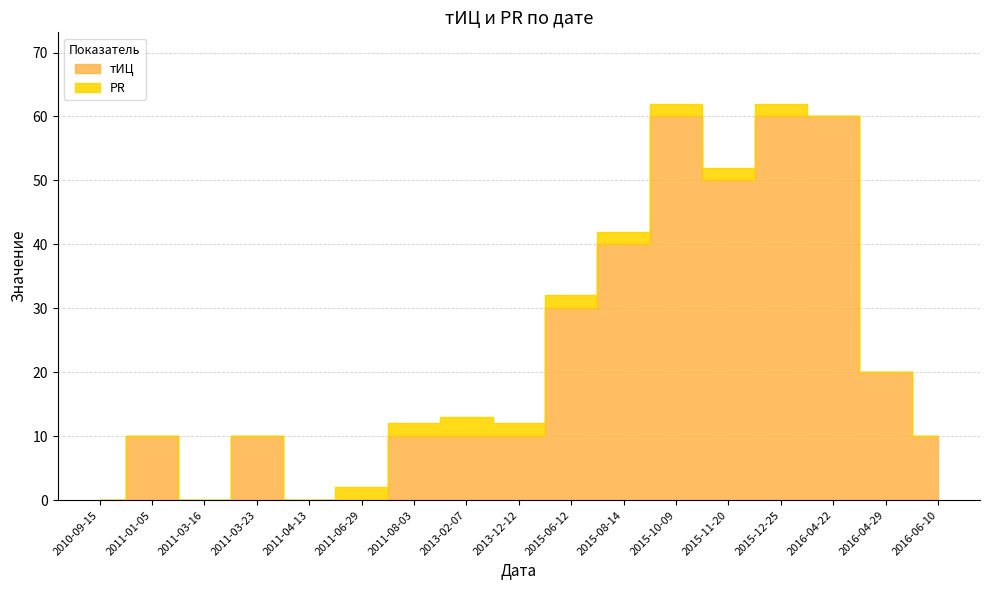

How many interior local peaks (higher than both neighbors) does the data have?

3